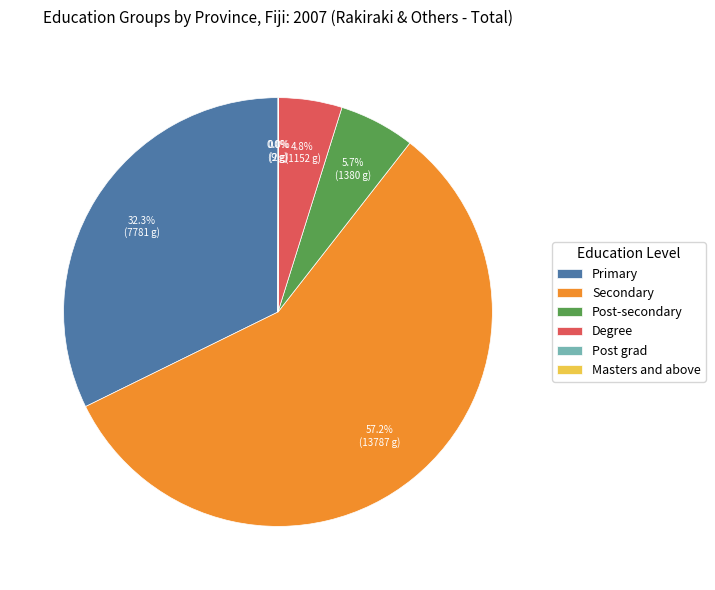

What is the largest slice in the pie chart?

Secondary